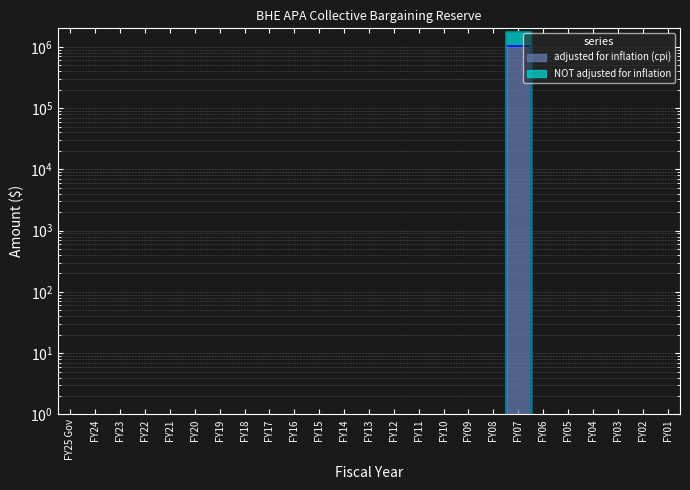

How many lines are shown in the chart?

2